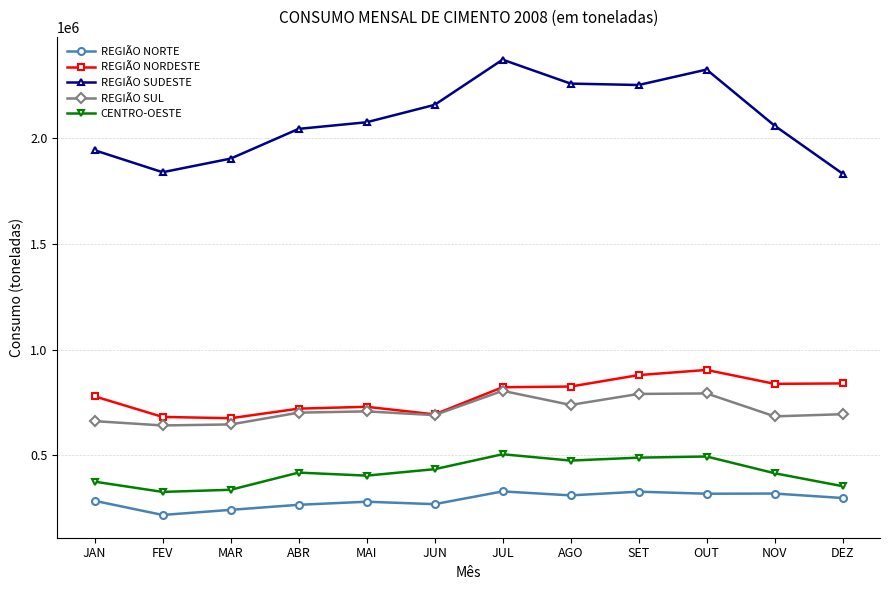

The value of CENTRO-OESTE at SET is 757918. True or false?

False